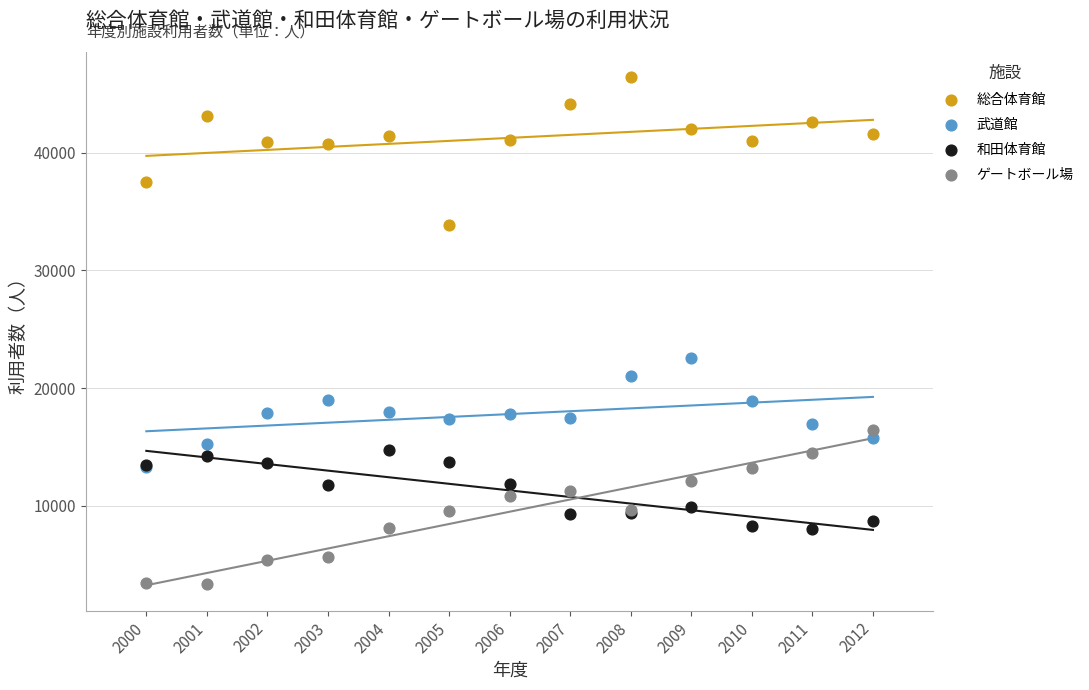

Which series contains the lowest Y value?

ゲートボール場